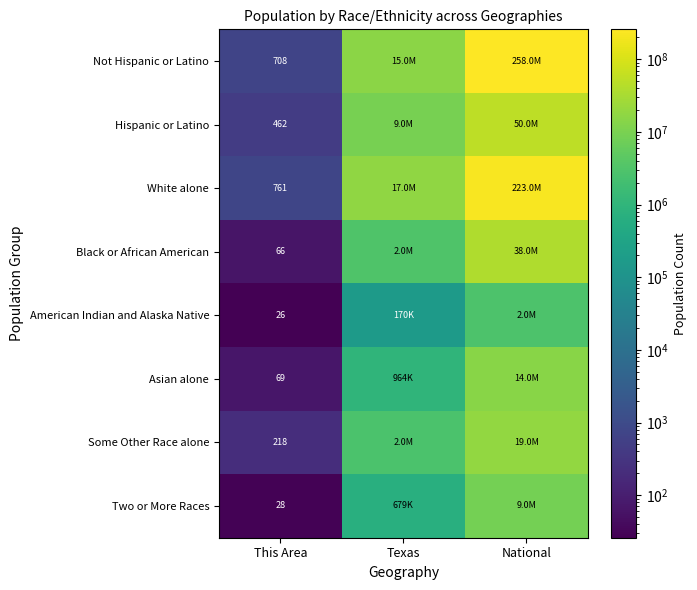

True or false: Two or More Races has a value of 28 at This Area.

True